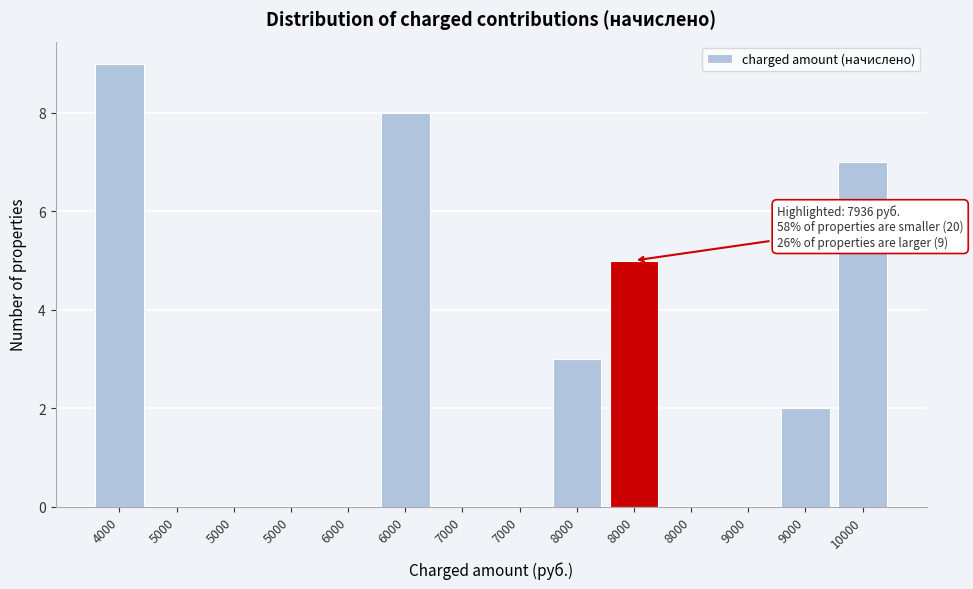

Count the number of categories in the chart.

14